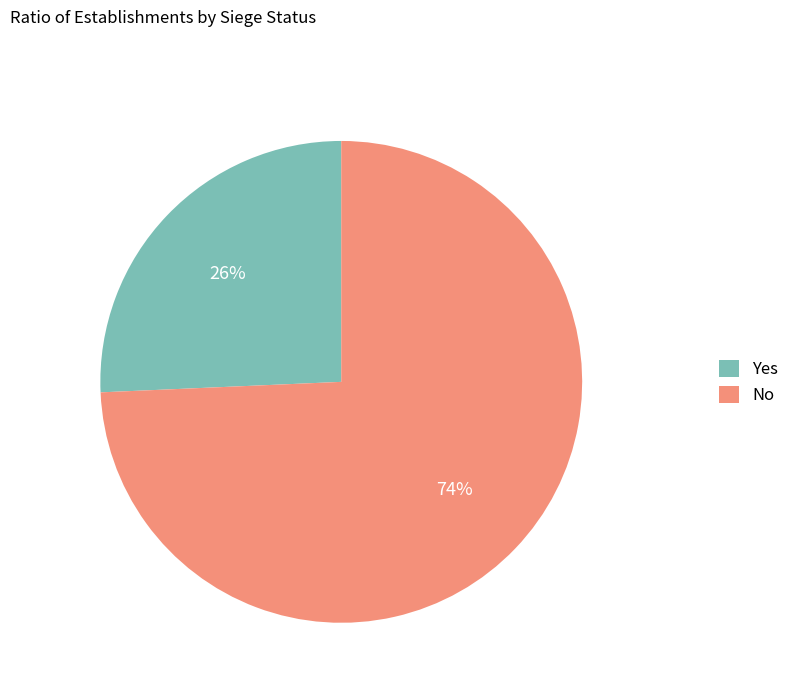

To the nearest percent, what percentage of the pie is Yes?

26%